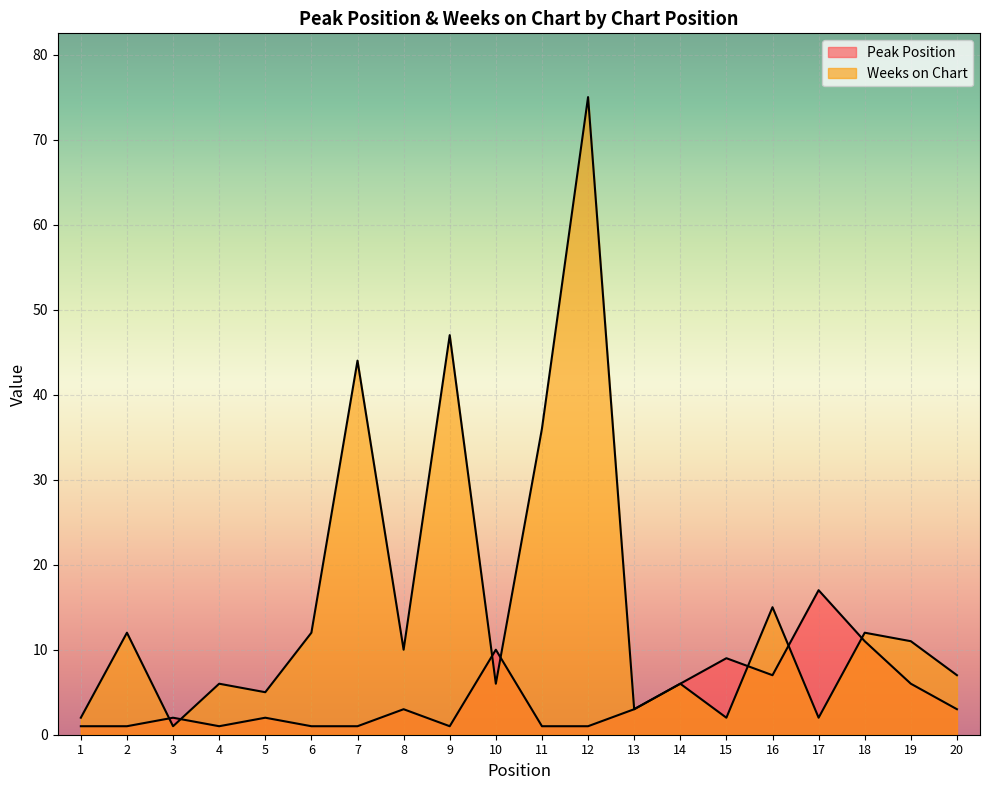

Reading left to right, what are all the values shown in this chart?

Peak Position: 1	1	2	1	2	1	1	3	1	10	1	1	3	6	9	7	17	11	6	3
Weeks on Chart: 2	12	1	6	5	12	44	10	47	6	36	75	3	6	2	15	2	12	11	7